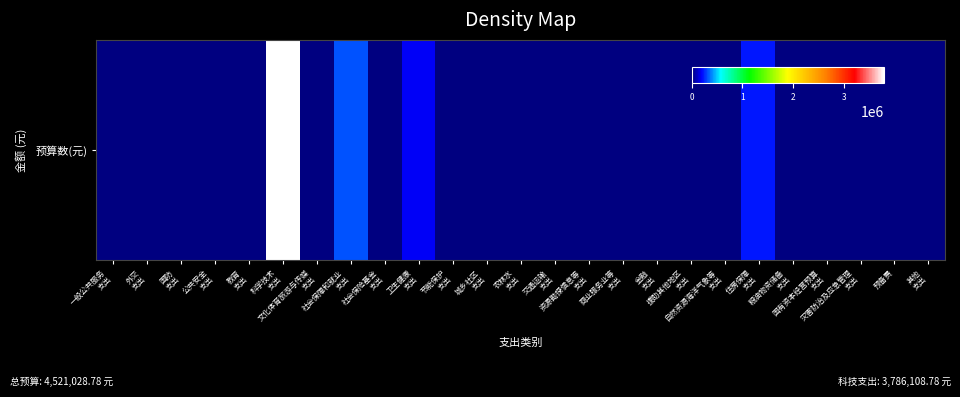

Rank the categories by value from highest to lowest.

科学技术
支出, 社会保障和就业
支出, 住房保障
支出, 卫生健康
支出, 一般公共服务
支出, 外交
支出, 国防
支出, 公共安全
支出, 教育
支出, 文化体育旅游与传媒
支出, 社会保险基金
支出, 节能保护
支出, 城乡社区
支出, 农林水
支出, 交通运输
支出, 资源勘探信息等
支出, 商业服务业等
支出, 金融
支出, 援助其他地区
支出, 自然资源海洋气象等
支出, 粮油物资储备
支出, 国有资本经营预算
支出, 灾害防治及应急管理
支出, 预备费, 其他
支出